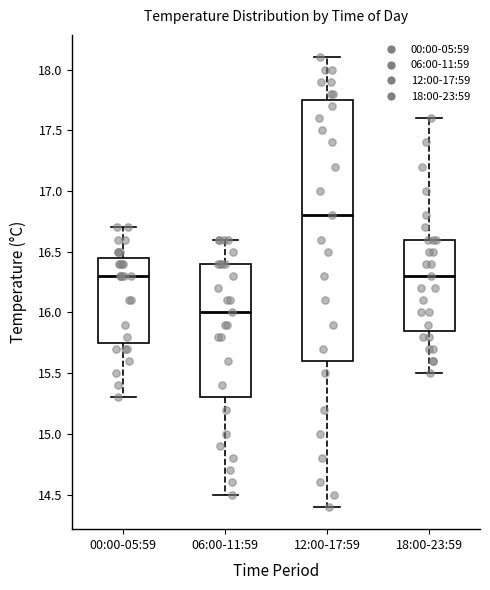

Which box has the highest median line?

12:00-17:59